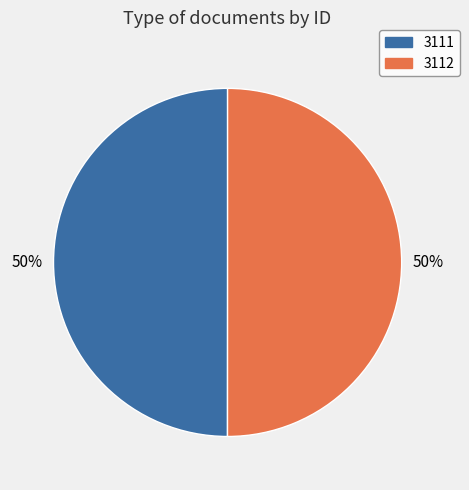

What percentage is the 3111 slice, to the nearest percent?

50%